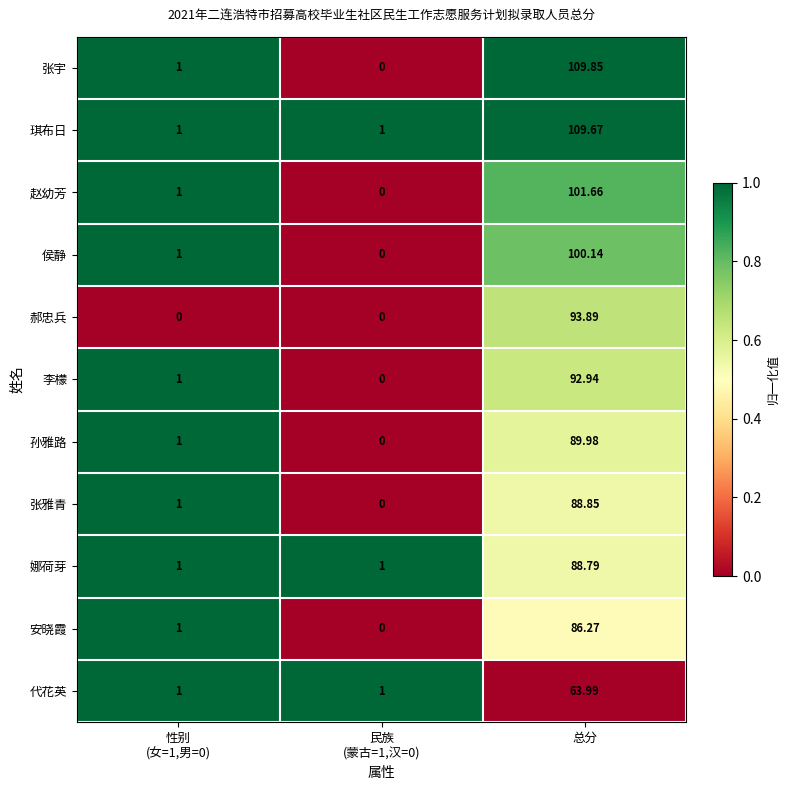

Which series has the largest total across all categories?

琪布日